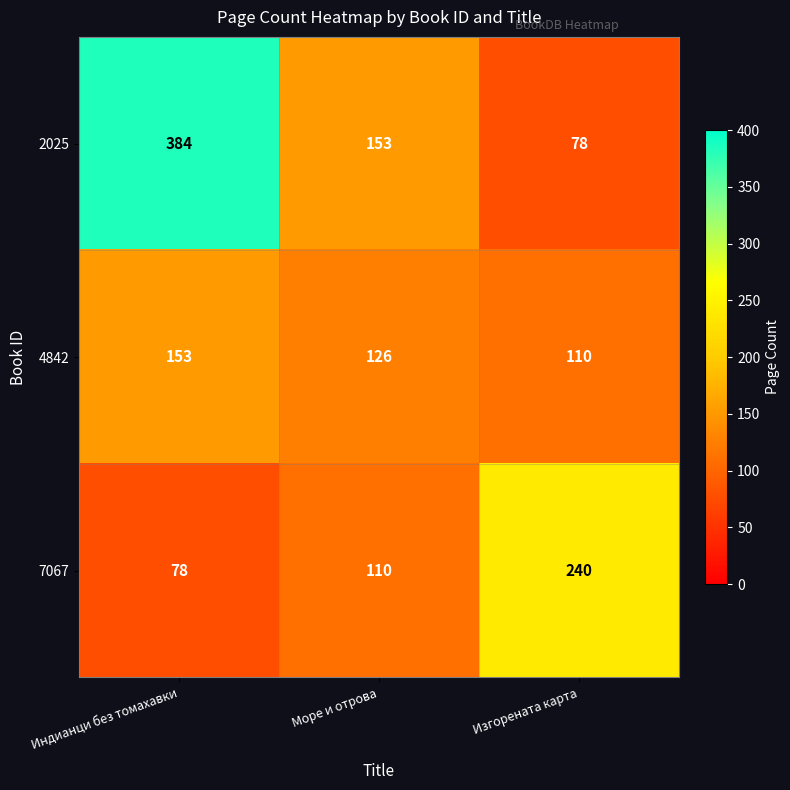

Reading left to right, what are all the values shown in this chart?

2025: 384	153	78
4842: 153	126	110
7067: 78	110	240